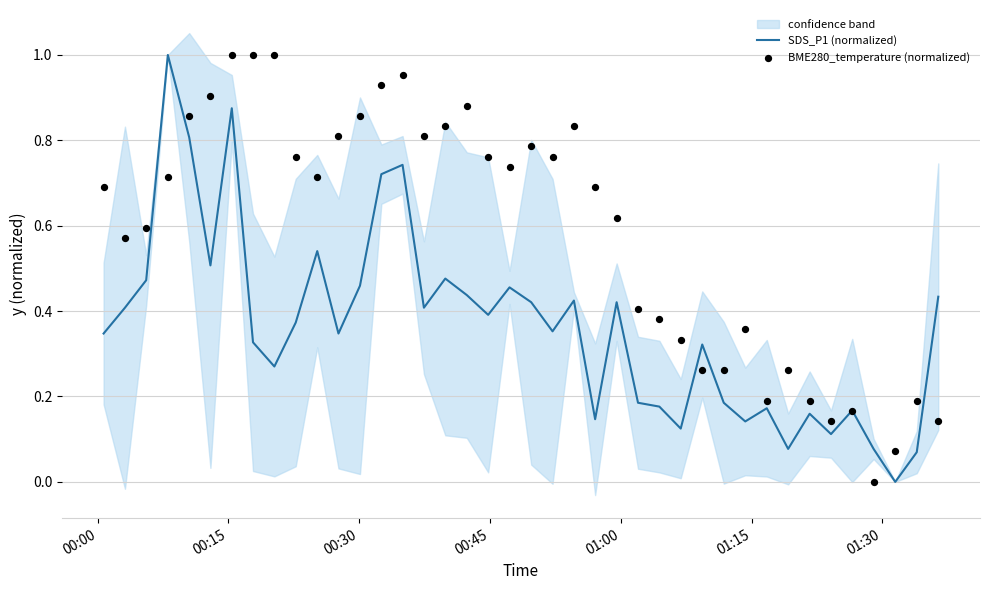

Which series reaches the minimum Y coordinate?

SDS_P1 (normalized)